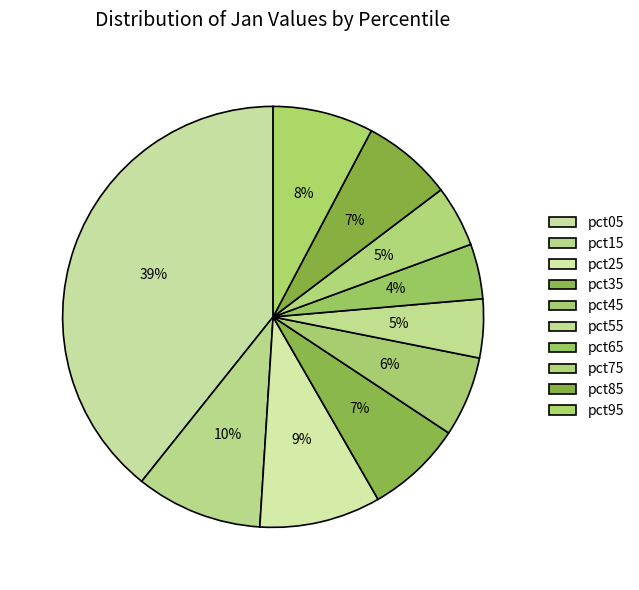

To the nearest percent, what is the combined percentage of pct75 and pct85?

12%